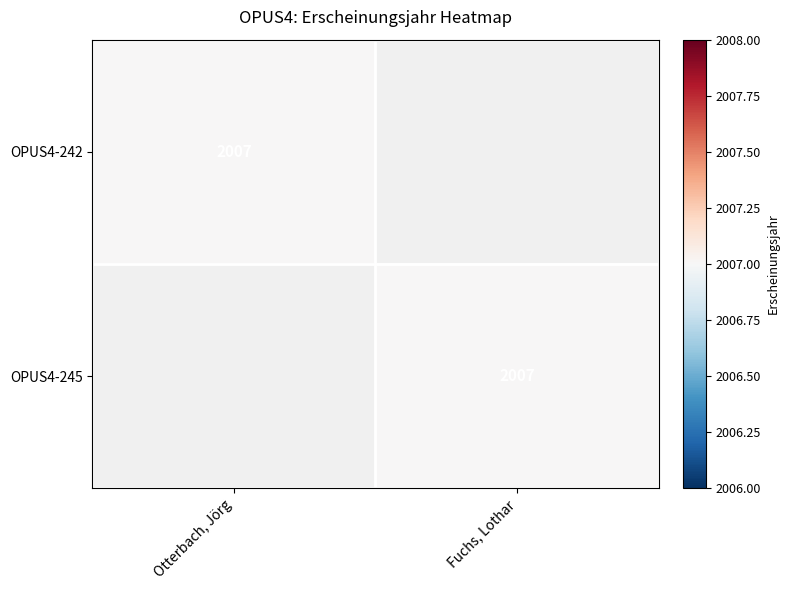

Is it true that OPUS4-242 equals 2007 at Otterbach, Jörg?

True